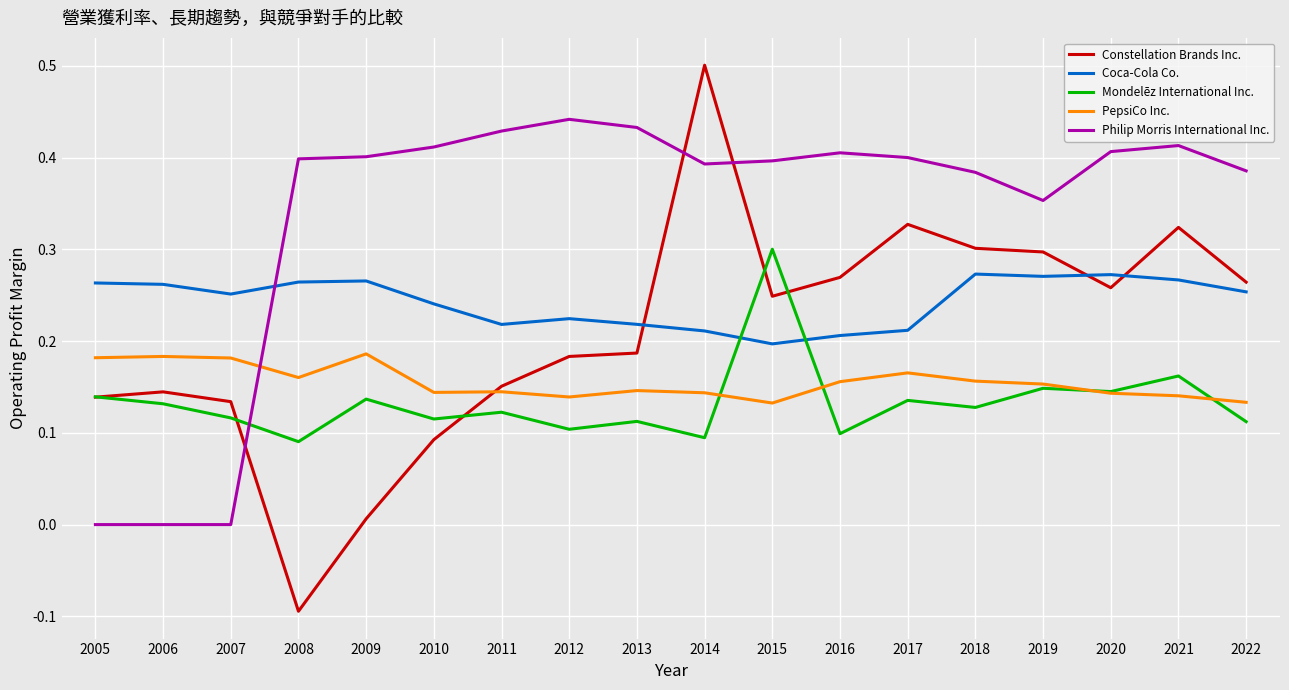

What is the total value across all series at 2011?

1.1